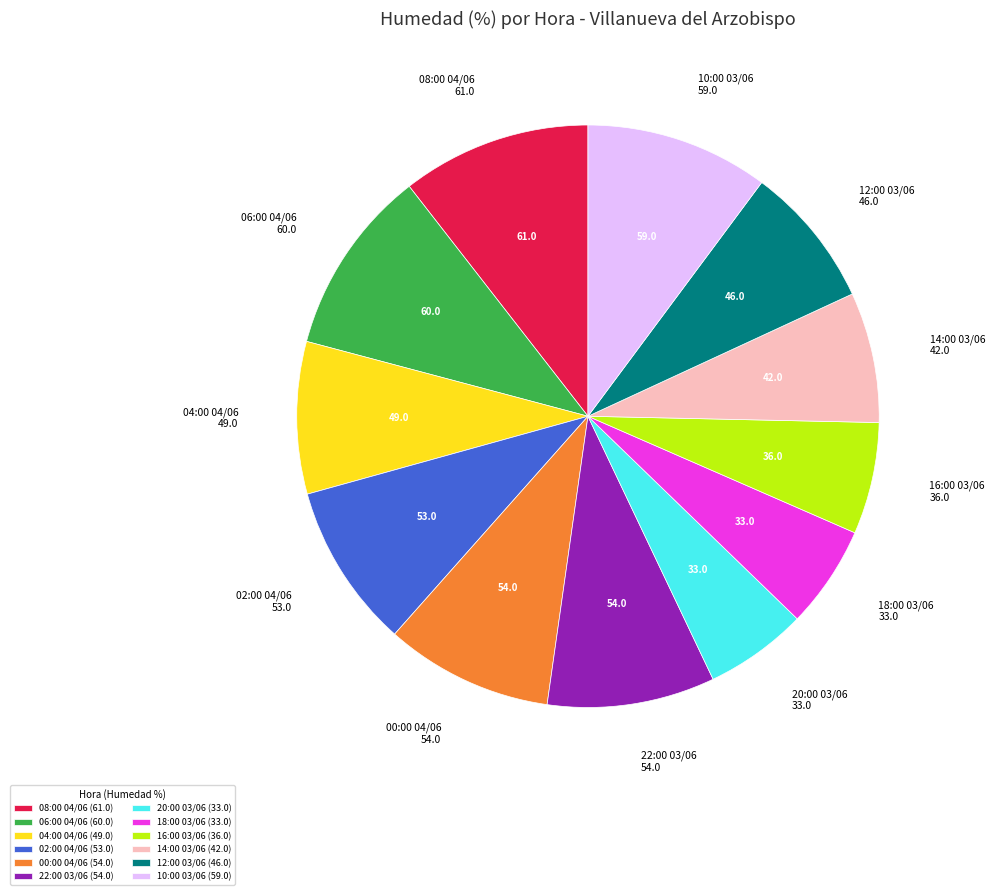

What is the ratio of the value at 16:00 03/06 (36.0) to the value at 12:00 03/06 (46.0)?

0.8